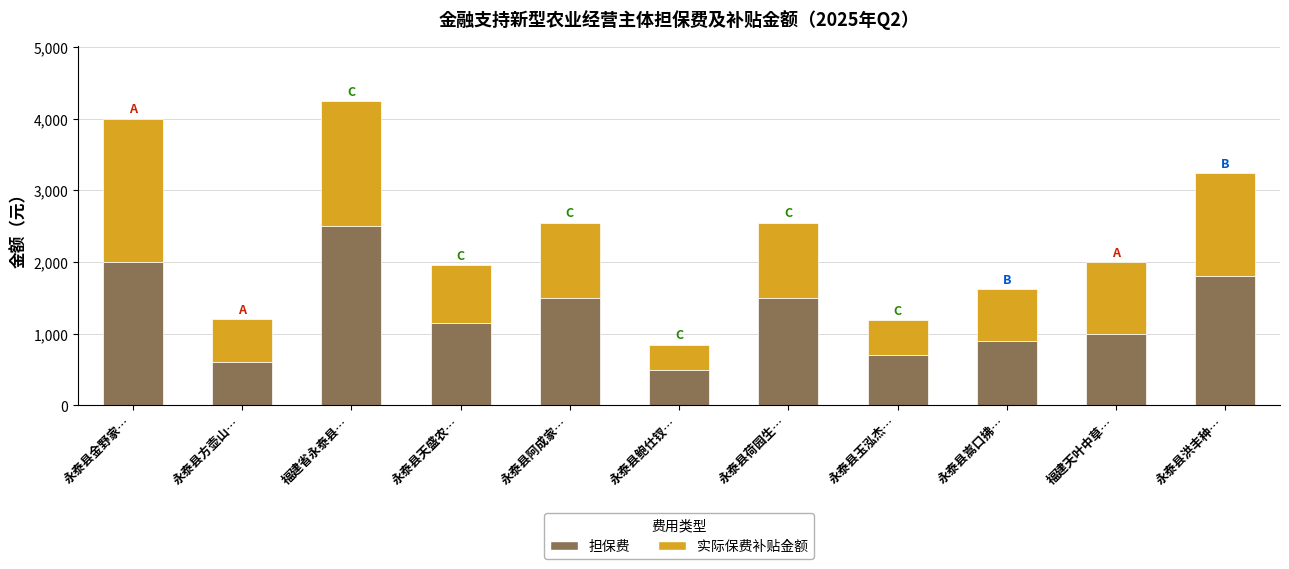

Read the 担保费 value at 福建省永泰县…, to the nearest 10.

2500